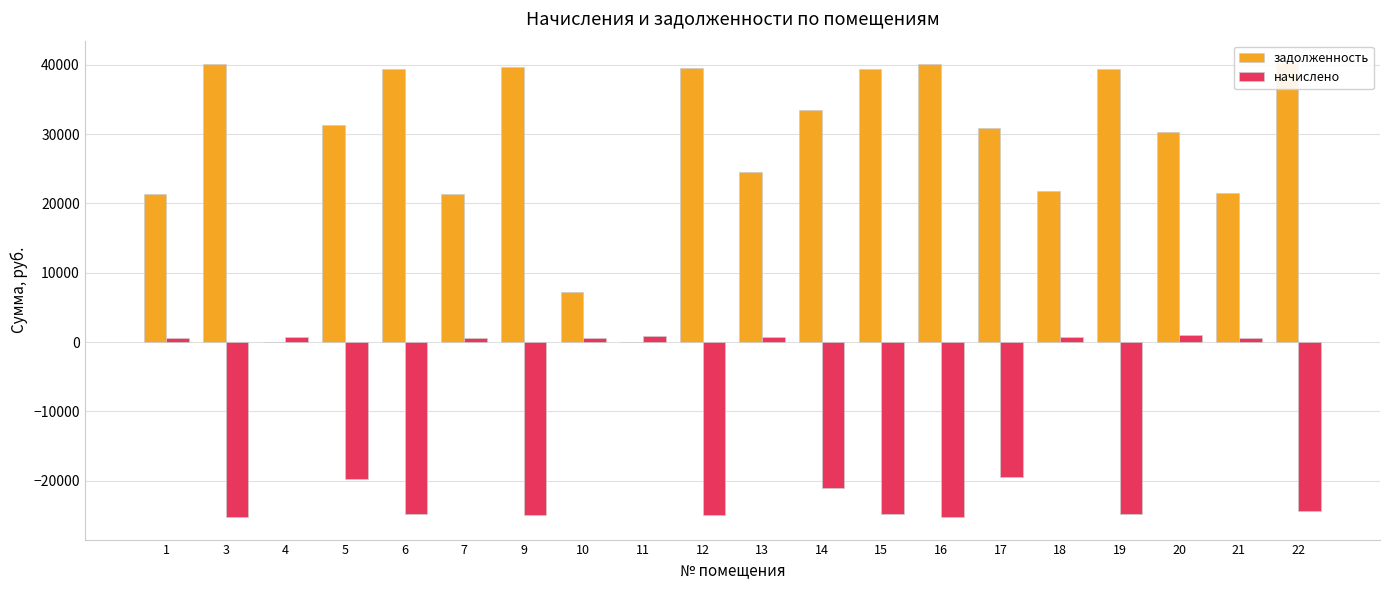

The value of начислено at 4 is 1260.4. True or false?

False